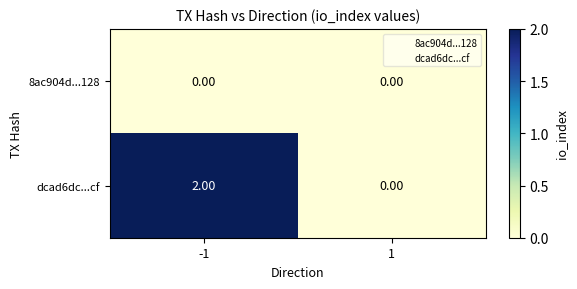

Between -1 and 1, which series saw the biggest shift?

dcad6dc...cf